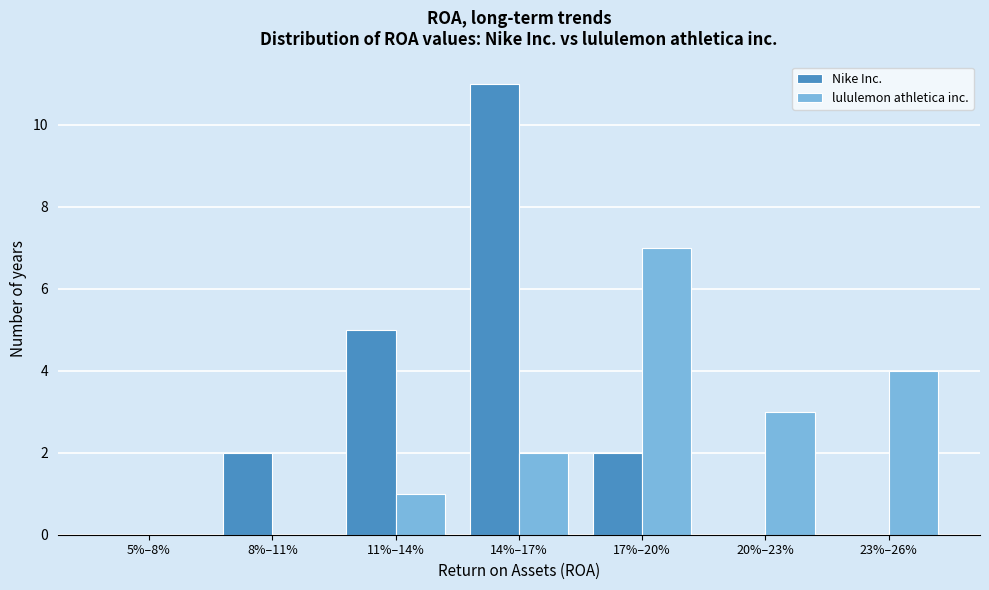

Reading right to left, what are all the values shown in this chart?

Nike Inc.: 23%–26%=0	20%–23%=0	17%–20%=2	14%–17%=11	11%–14%=5	8%–11%=2	5%–8%=0
lululemon athletica inc.: 23%–26%=4	20%–23%=3	17%–20%=7	14%–17%=2	11%–14%=1	8%–11%=0	5%–8%=0